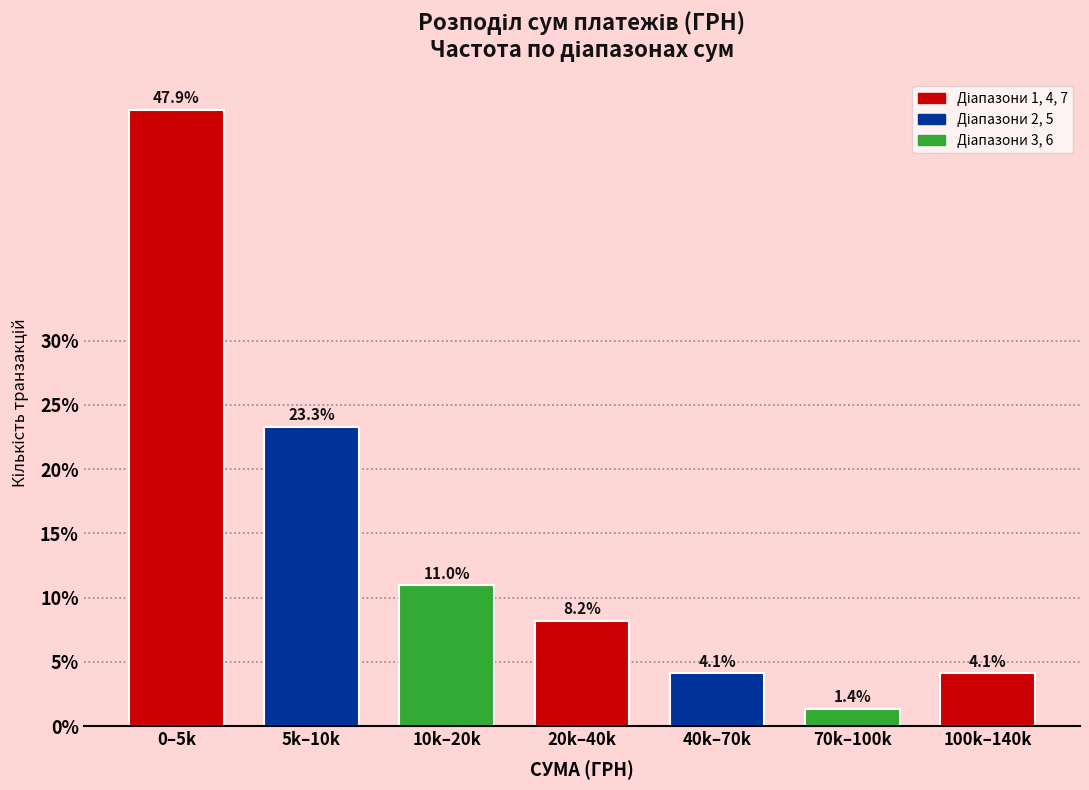

Reading left to right, extract all data points from this chart.

47.9	23.3	11.0	8.2	4.1	1.4	4.1